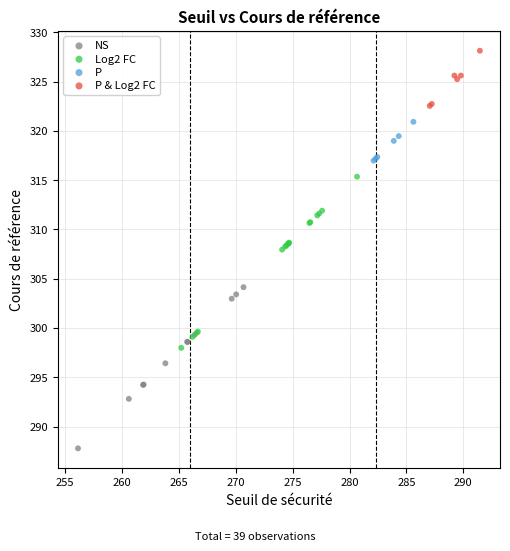

What are all the series names shown in the legend?

NS, Log2 FC, P, P & Log2 FC